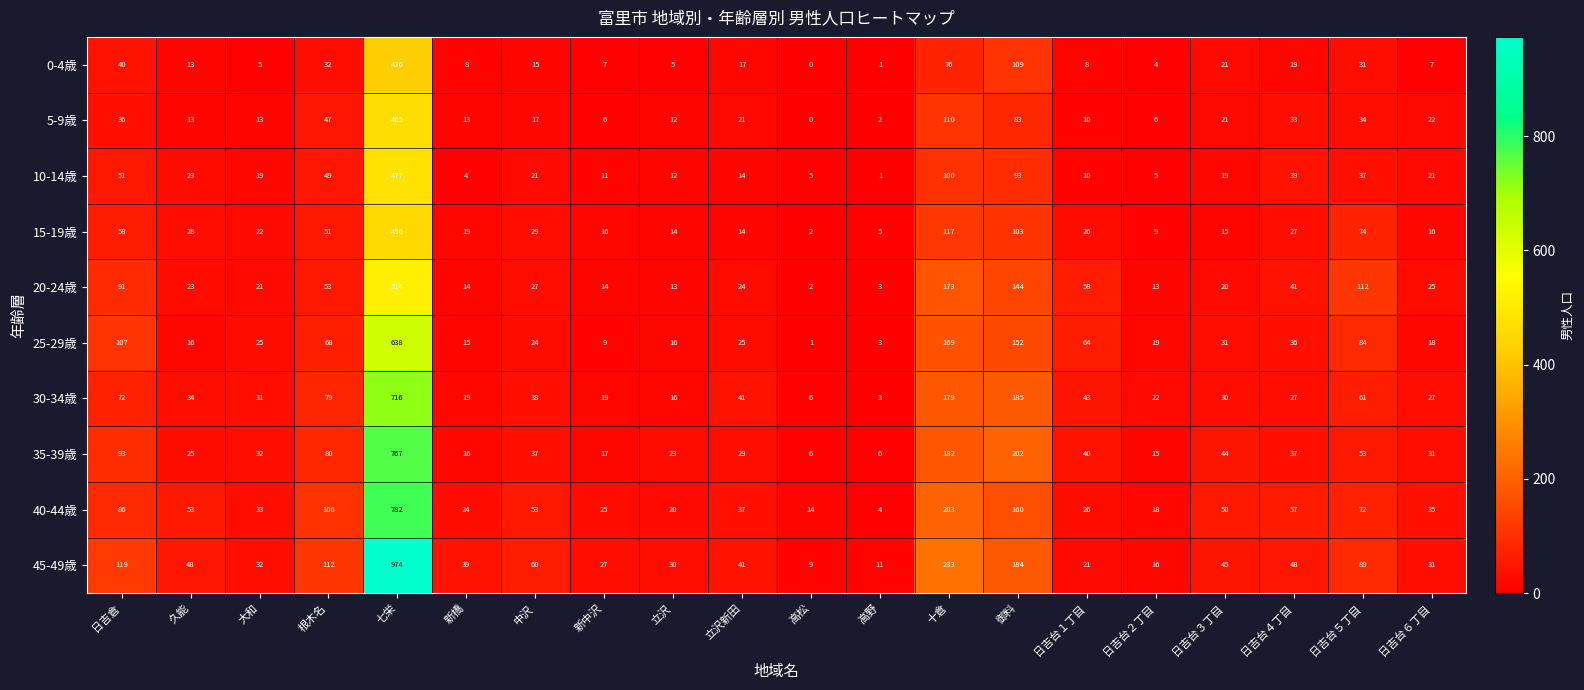

What is the total value across all series at 根木名?

677